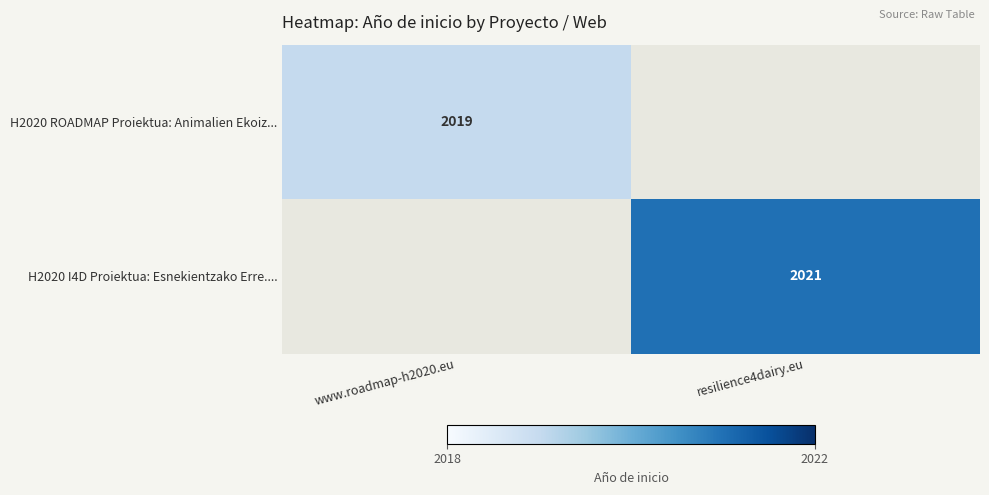

True or false: H2020 ROADMAP Proiektua: Animalien Ekoiz... has a value of 2761 at www.roadmap-h2020.eu.

False